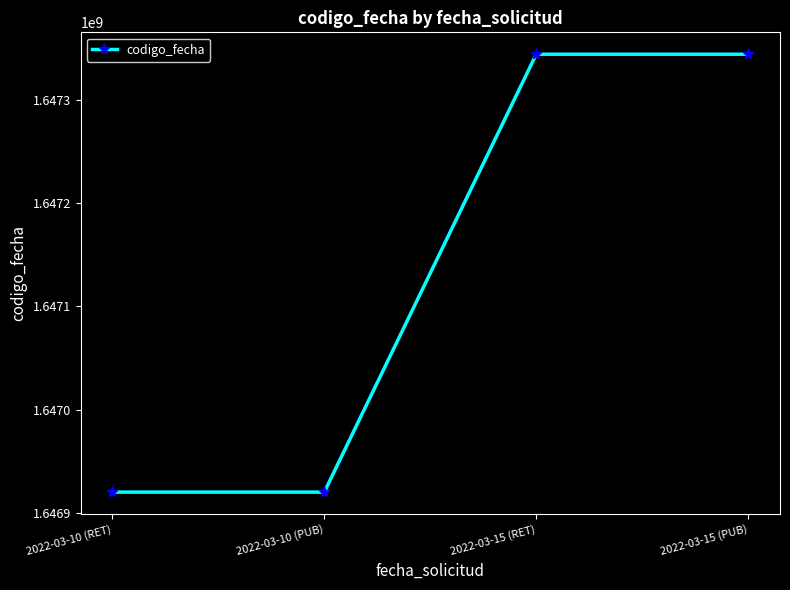

What is the greatest value displayed?

1647343839